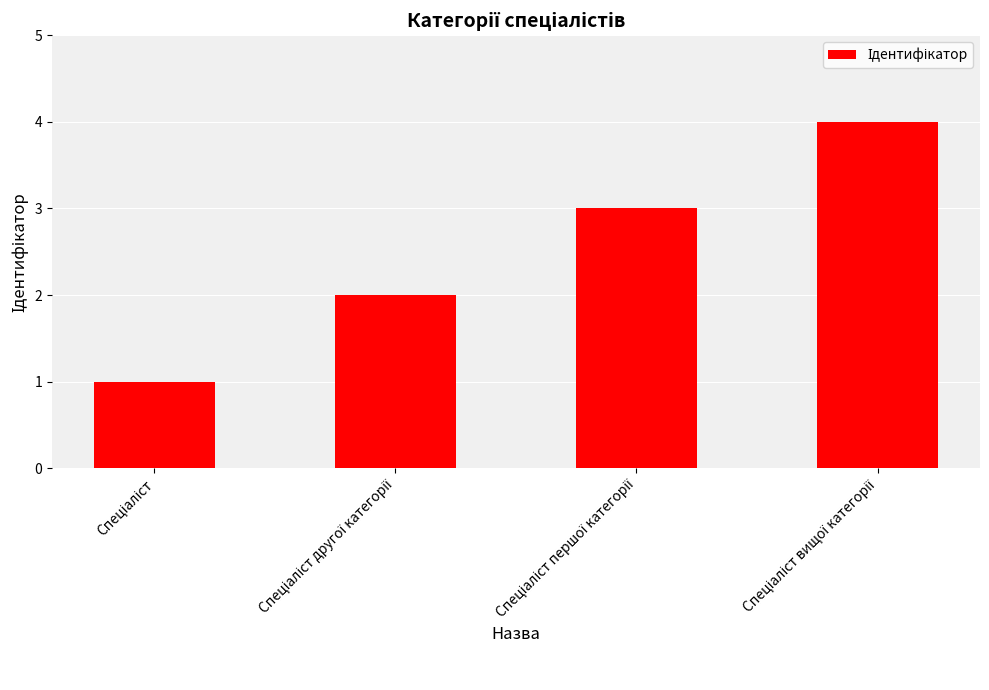

What is the sum of all values?

10